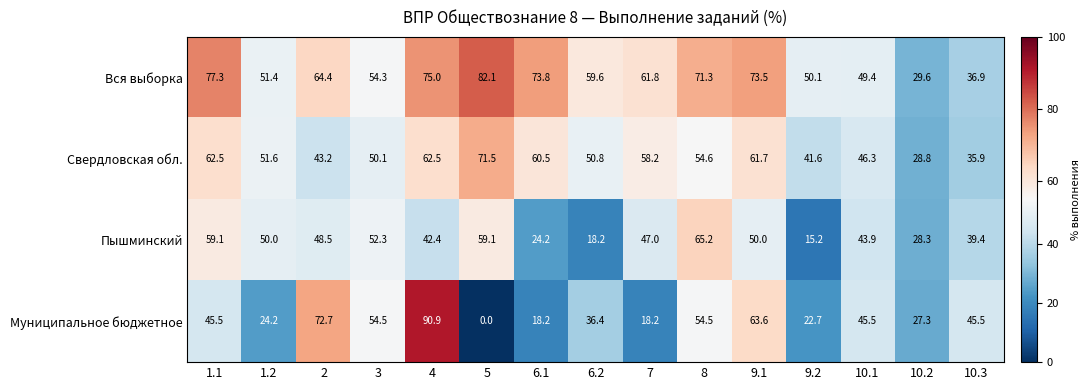

Where does the Вся выборка series first go above 61?

1.1